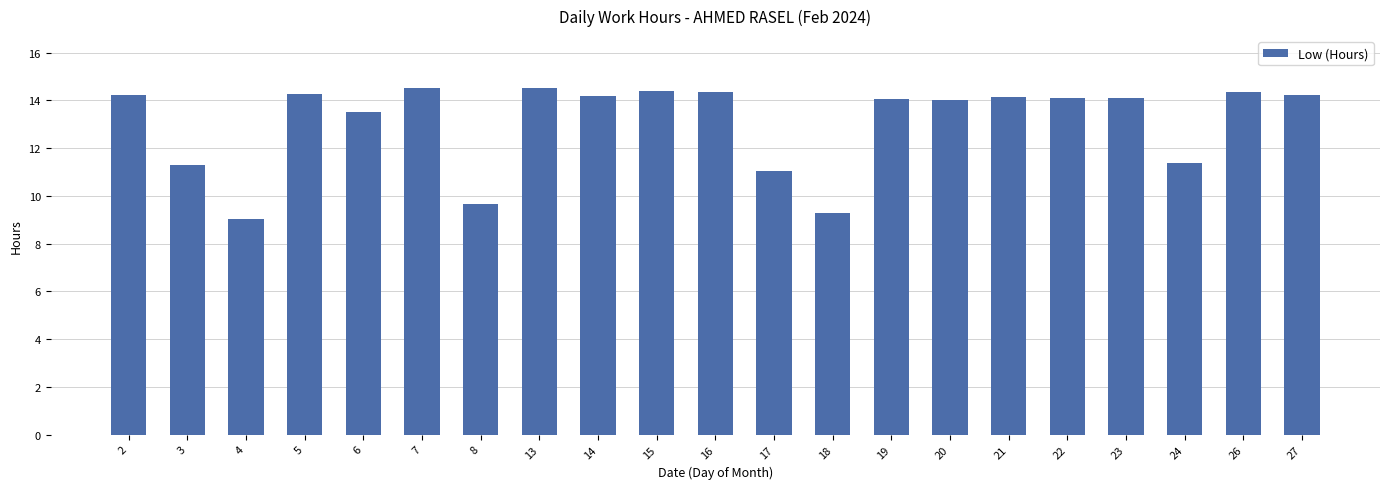

Are the bars grouped side by side (vs. stacked)?

No